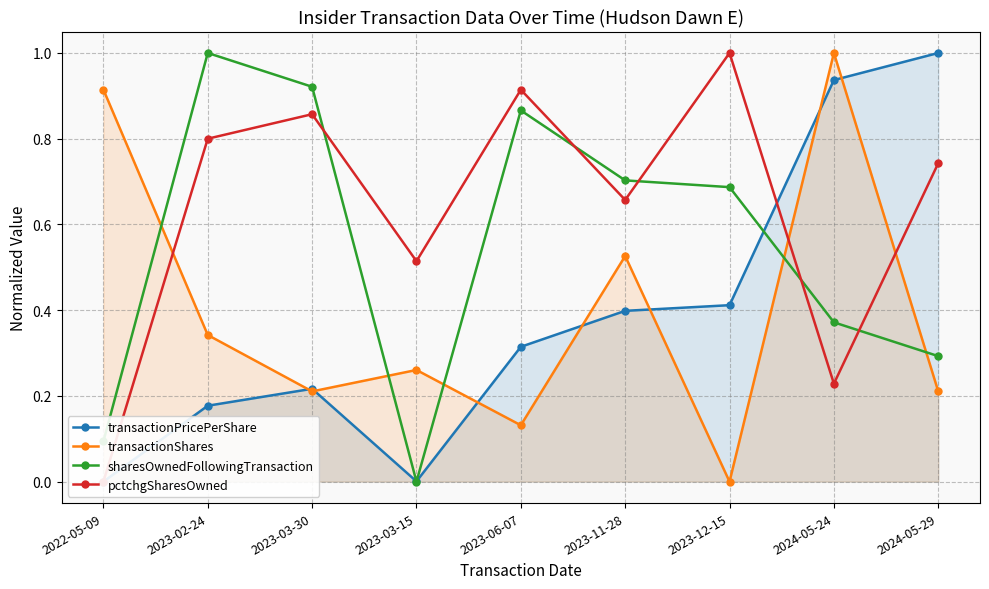

Does the chart display data point markers on the line(s)?

Yes